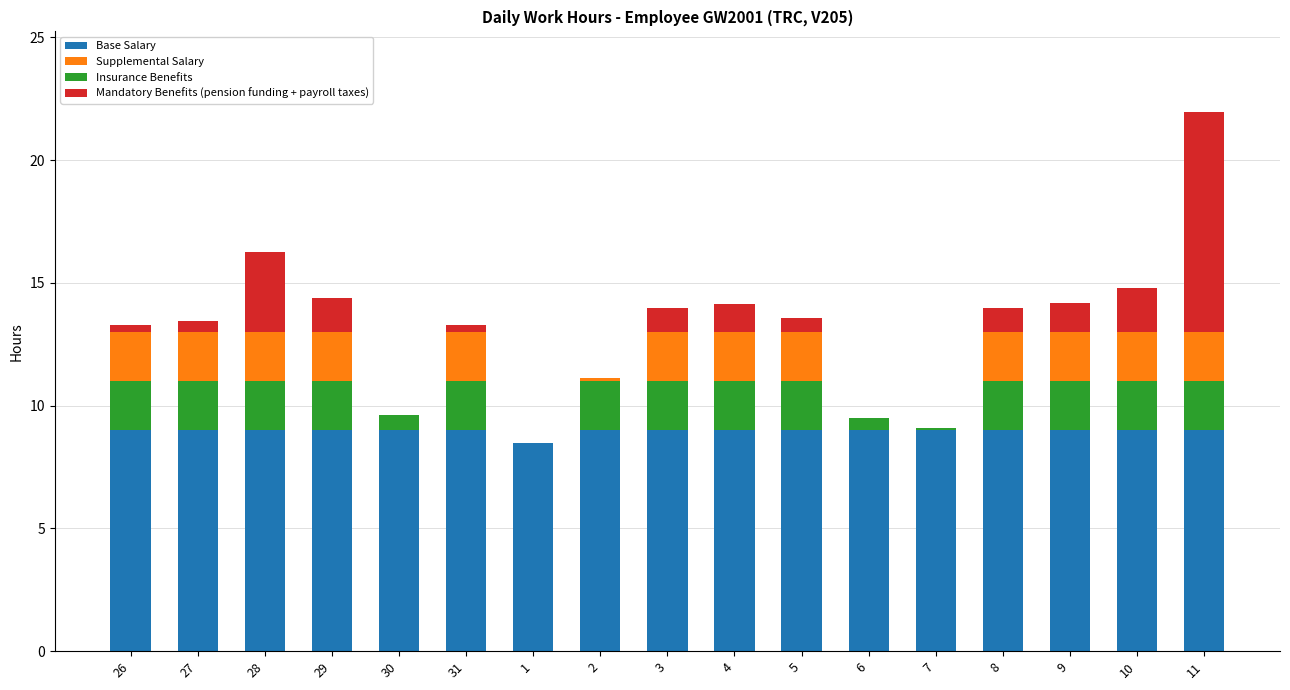

What is the maximum value for Base Salary?

9.0